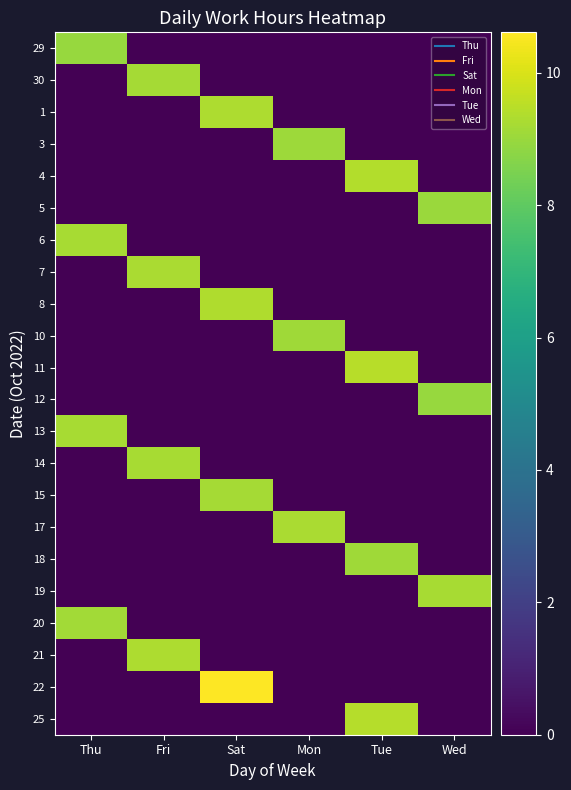

Which has a higher value, Tue or Fri?

Tue